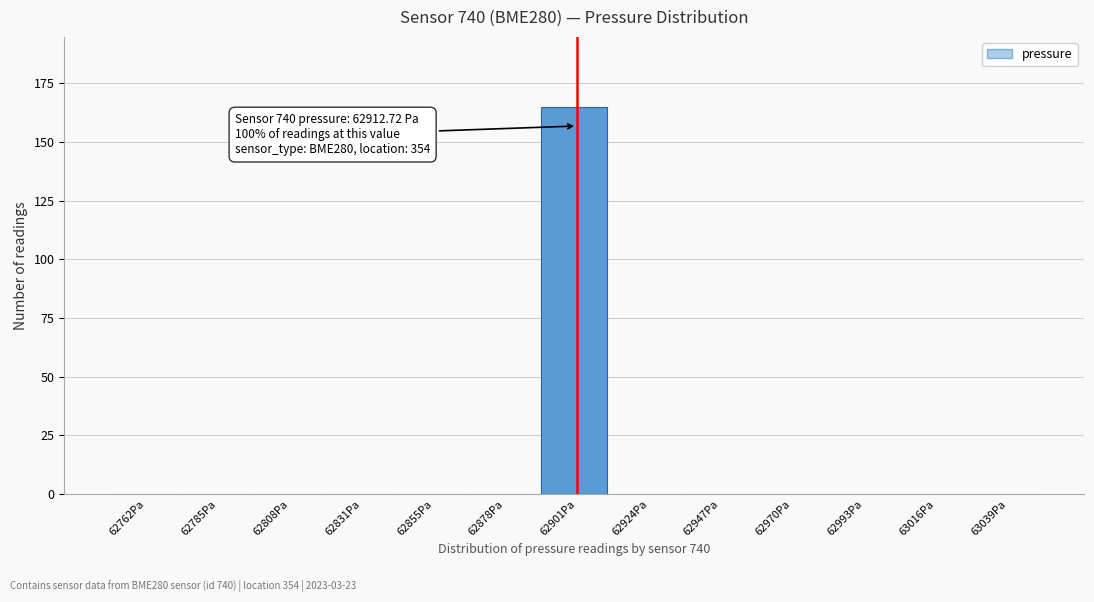

Is it true that the value at 62970Pa is -70?

False